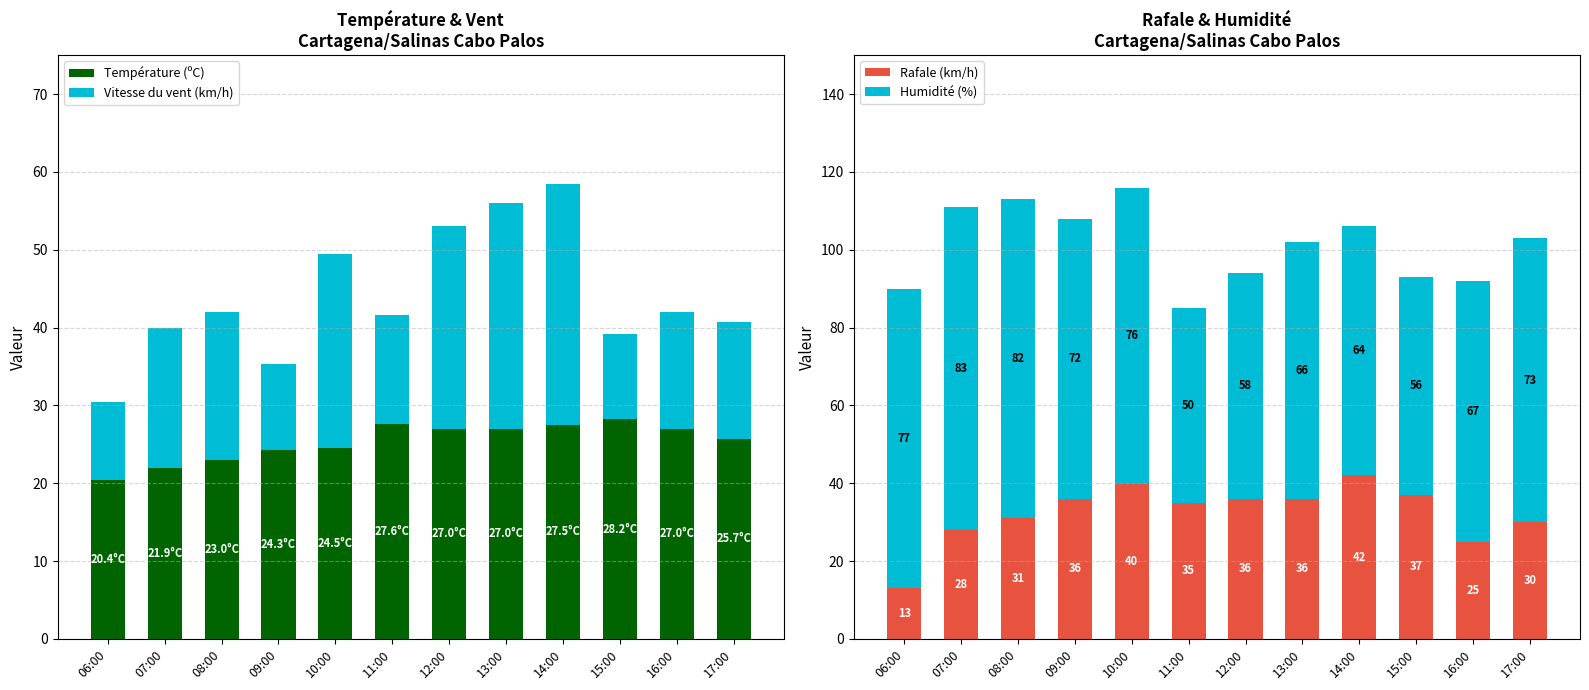

Where does the Vitesse du vent (km/h) series first go above 18?

08:00